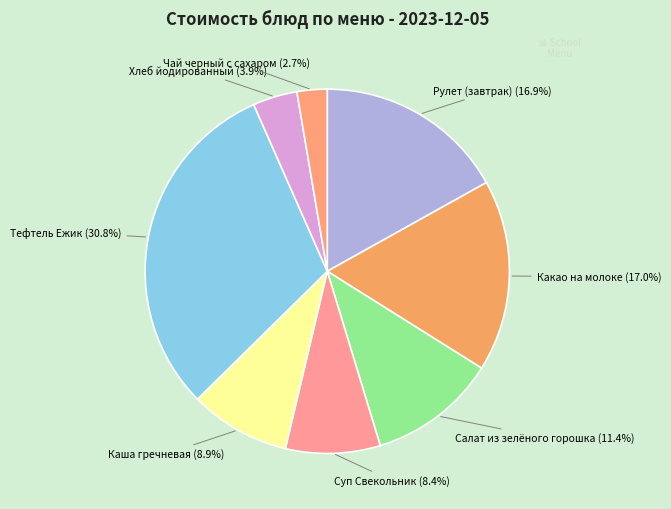

To the nearest percent, what is the difference between the largest and smallest slice percentages?

28%